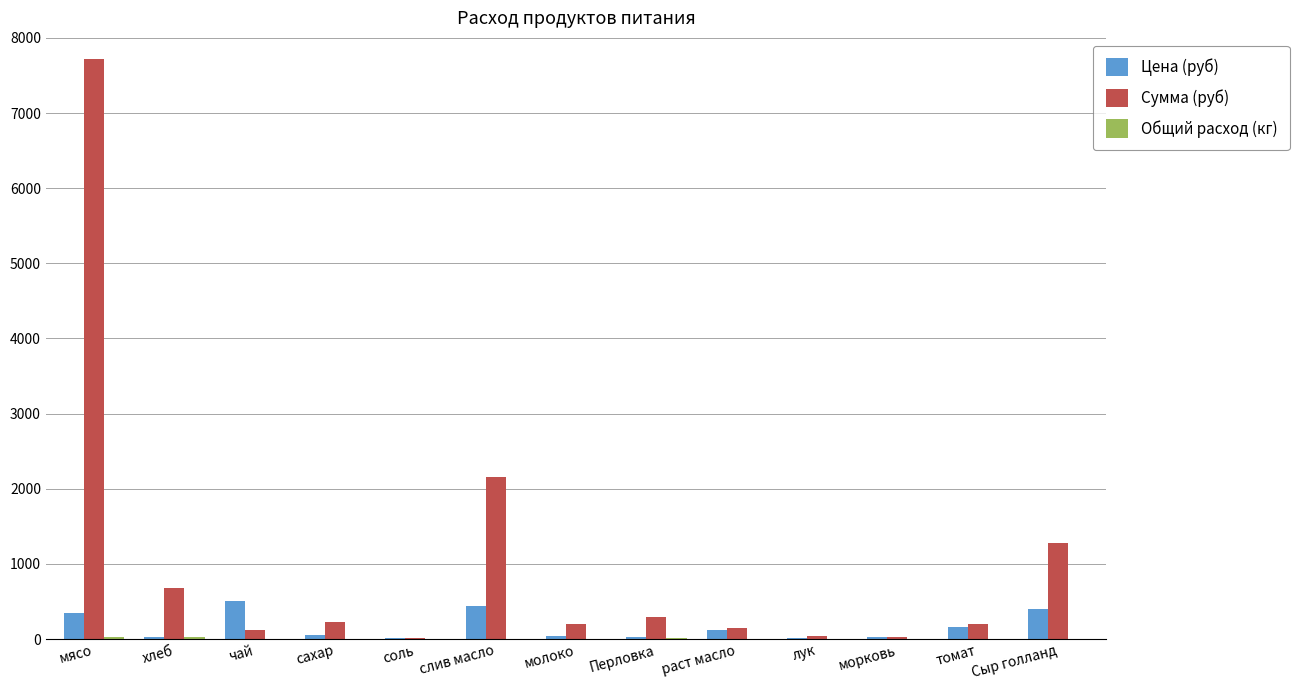

Is it true that Цена (руб) equals 438.9 at слив масло?

True